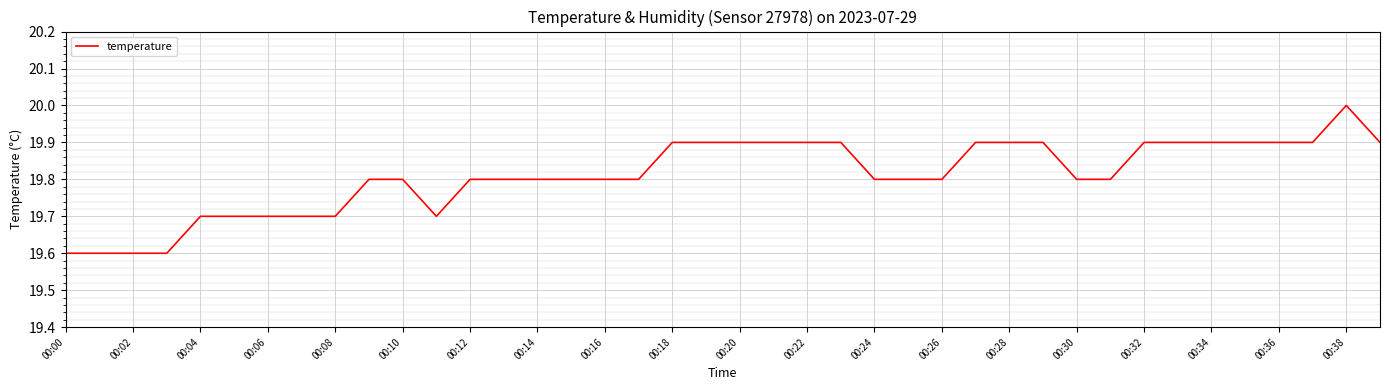

Reading right to left, list all the values displayed in this chart.

19.9	20.0	19.9	19.9	19.9	19.9	19.9	19.9	19.8	19.8	19.9	19.9	19.9	19.8	19.8	19.8	19.9	19.9	19.9	19.9	19.9	19.9	19.8	19.8	19.8	19.8	19.8	19.8	19.7	19.8	19.8	19.7	19.7	19.7	19.7	19.7	19.6	19.6	19.6	19.6